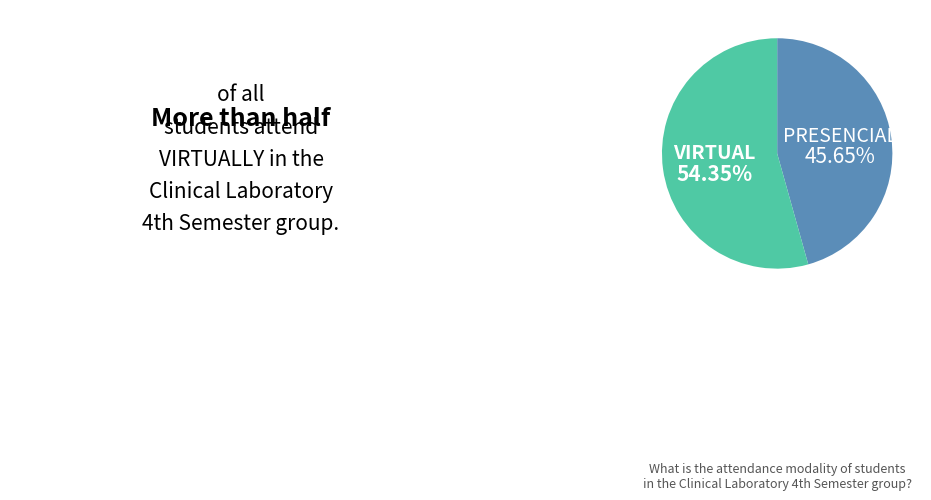

Do VIRTUAL and PRESENCIAL together represent more than half of the pie?

Yes